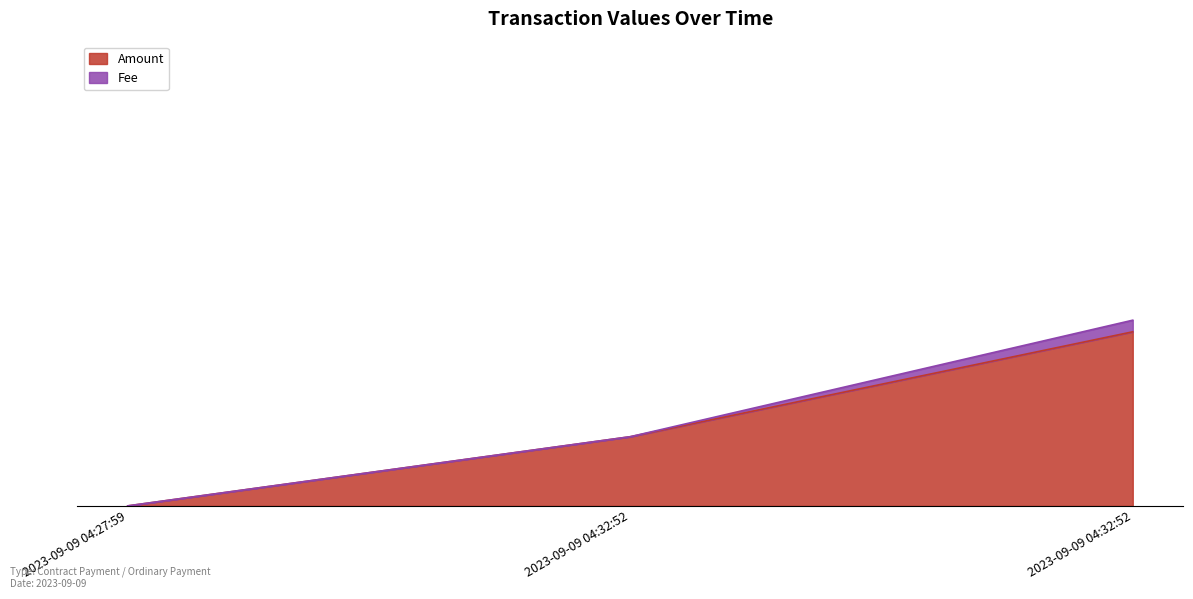

Reading left to right, extract all data points from this chart.

2023-09-09 04:27:59=0.0	2023-09-09 04:32:52=0.1	2023-09-09 04:32:52=0.3